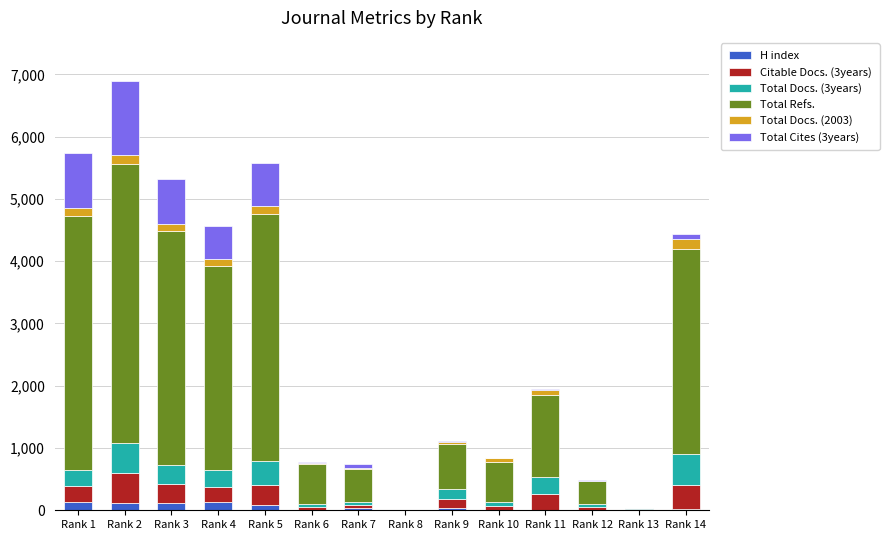

Which series has the largest range (max minus min)?

Total Refs.